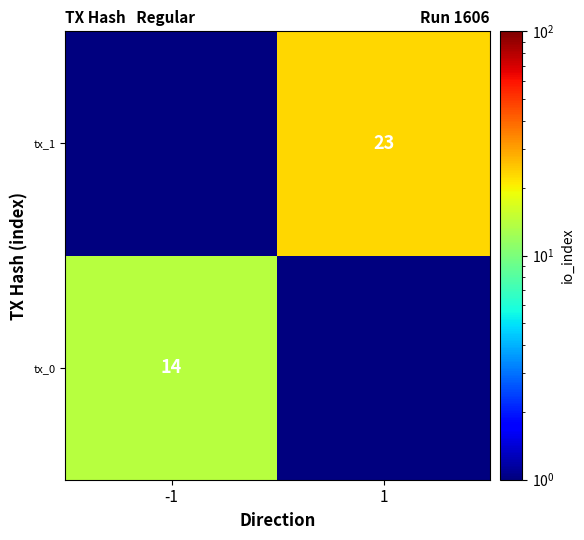

Is it true that tx_0 equals 18.8 at -1?

False